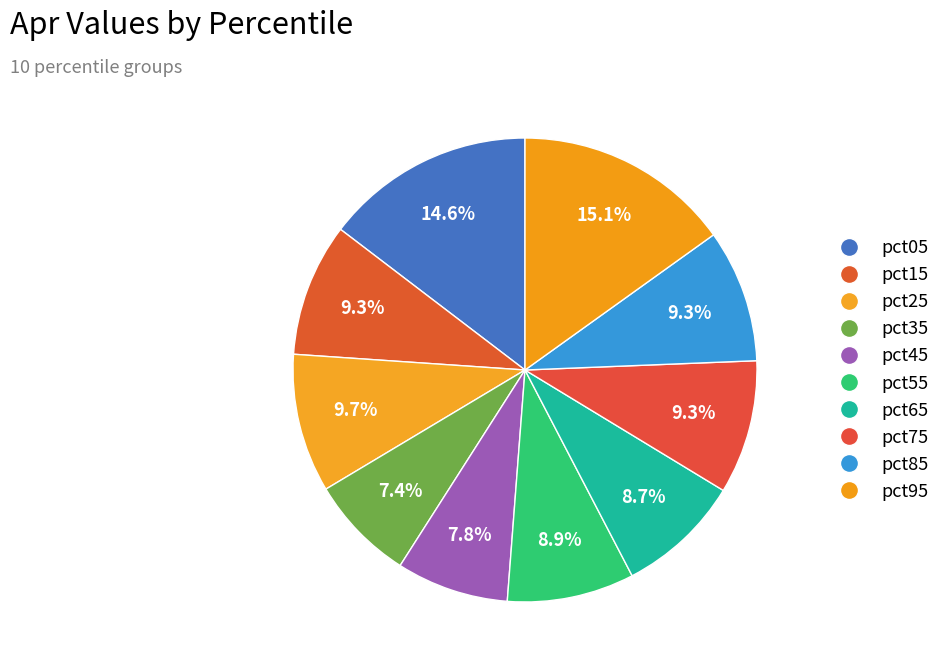

Count the number of slices in the pie.

10